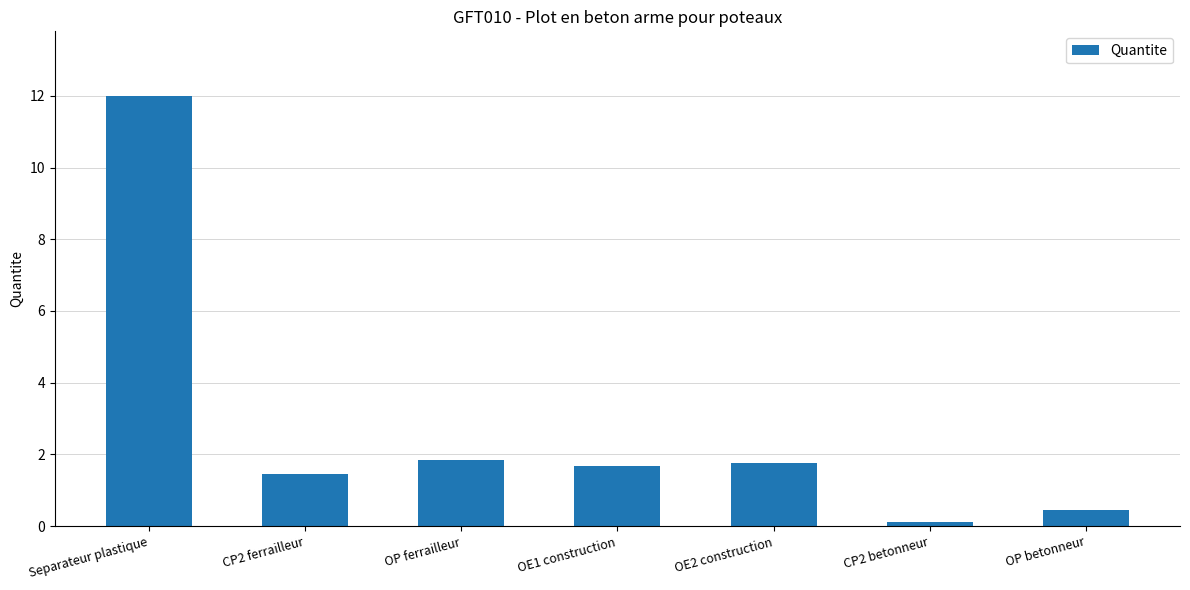

Which category has the lowest value across all series?

CP2 betonneur